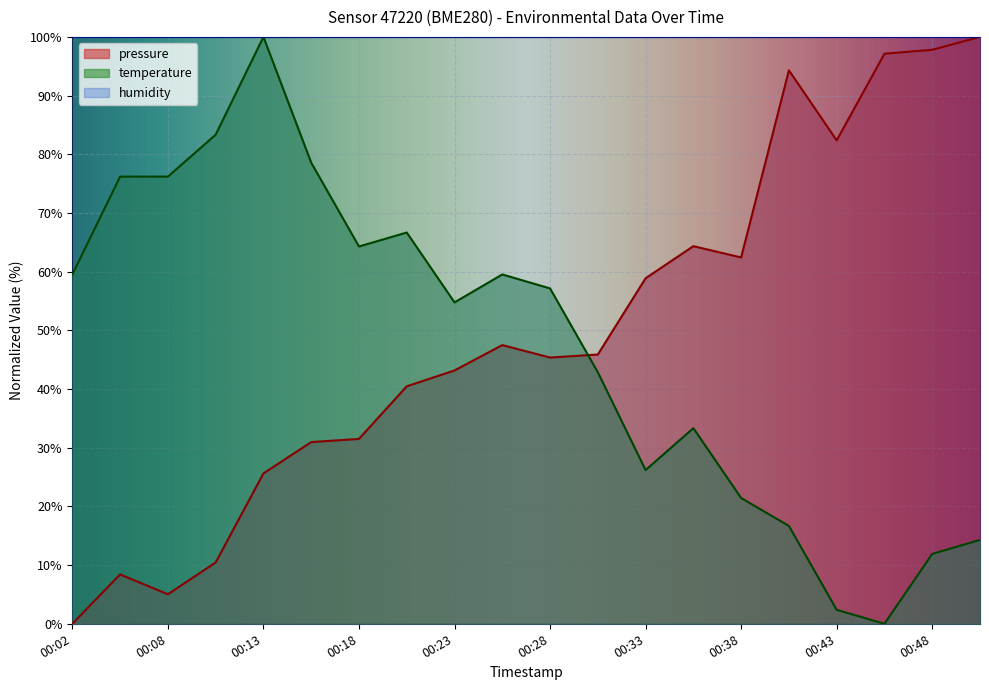

The temperature series shows 11.4 at 00:41. True or false?

False